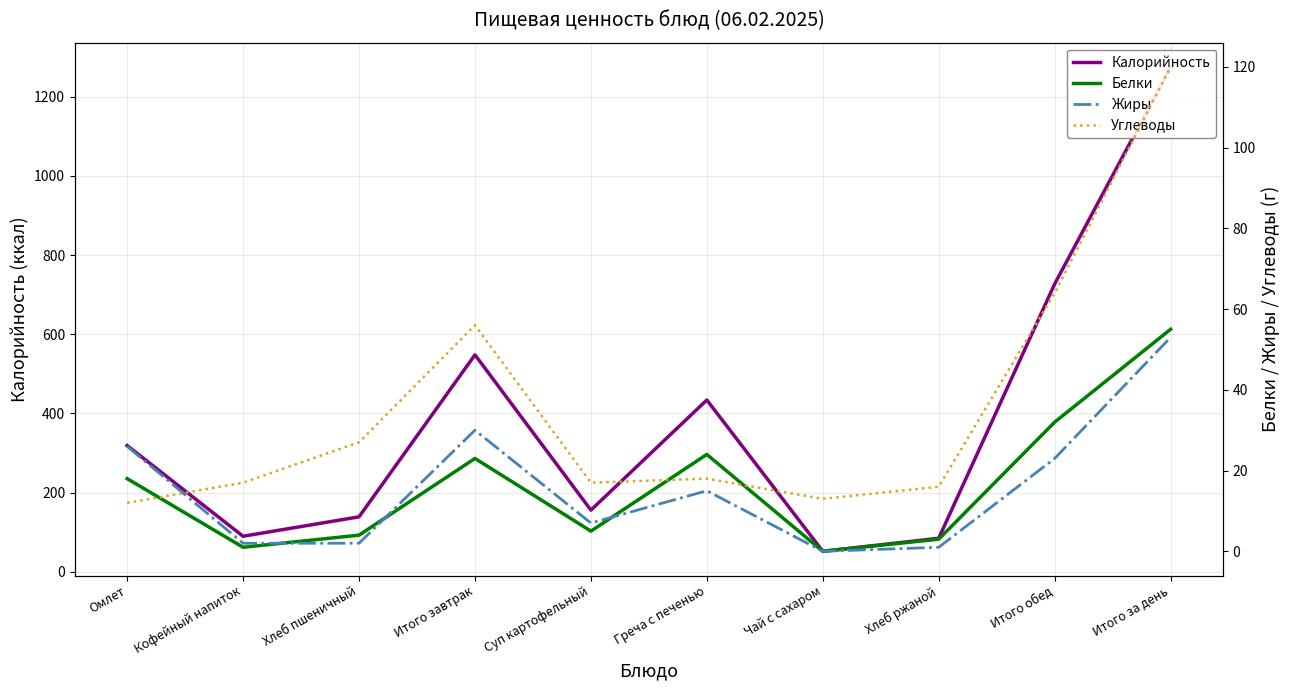

True or false: Углеводы and Калорийность intersect in this chart.

False